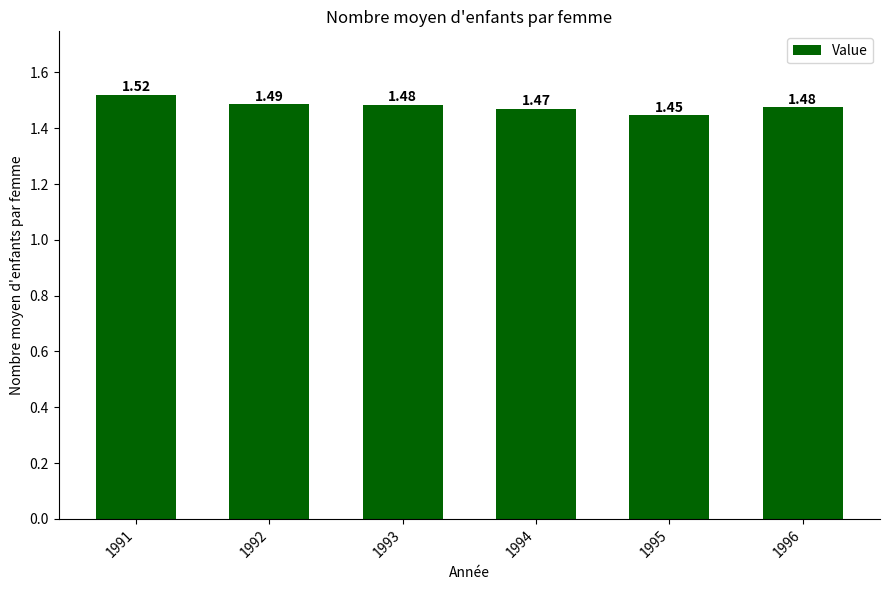

Count the number of categories in the chart.

6